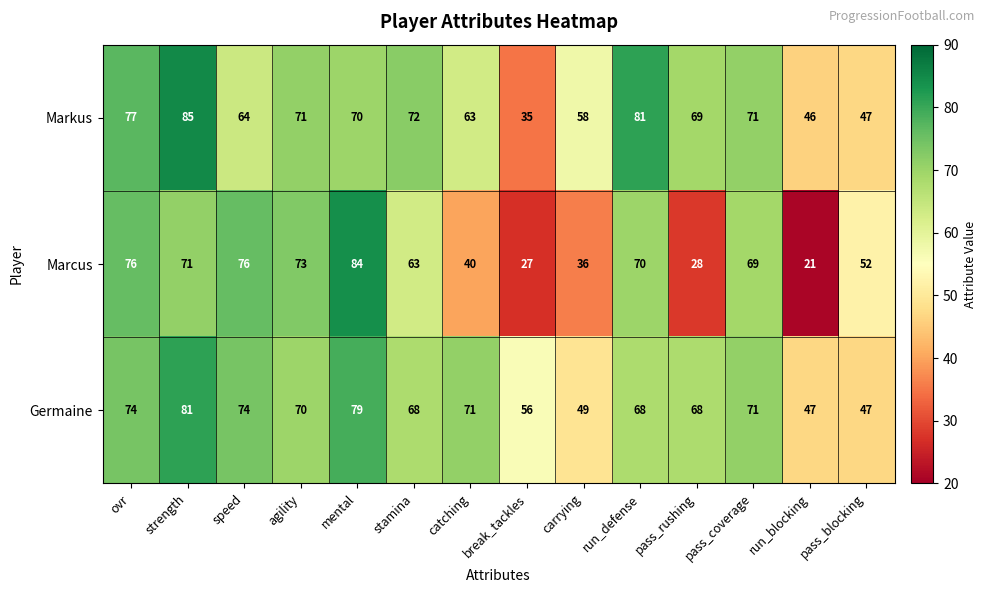

Between speed and carrying, which series saw the biggest shift?

Marcus